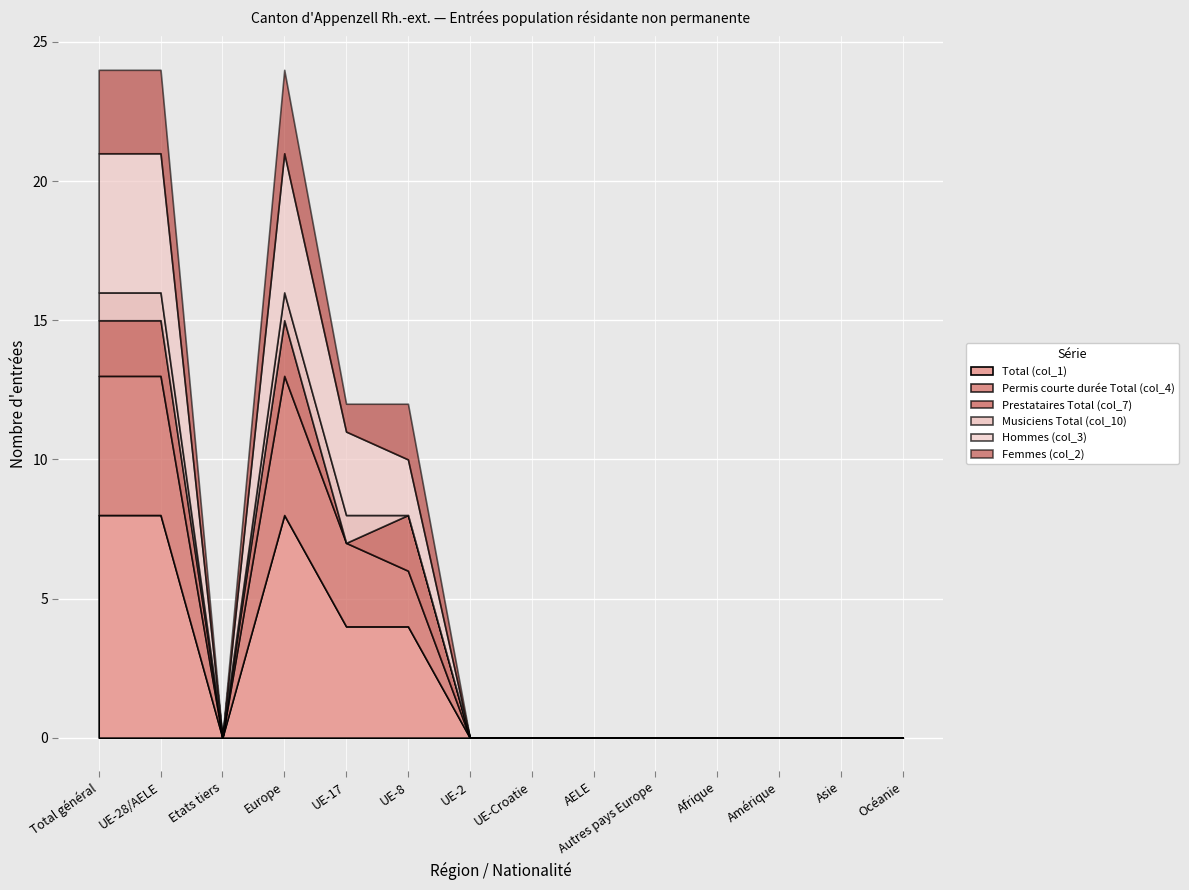

True or false: Permis courte durée Total (col_4) and Prestataires Total (col_7) cross at least once.

False